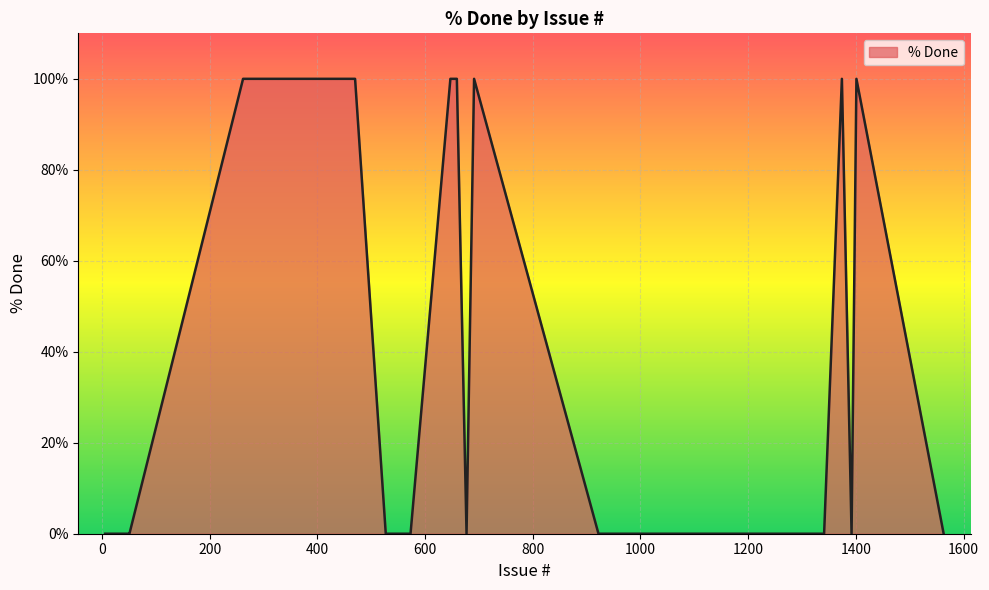

What is the difference between the maximum and minimum values?

100